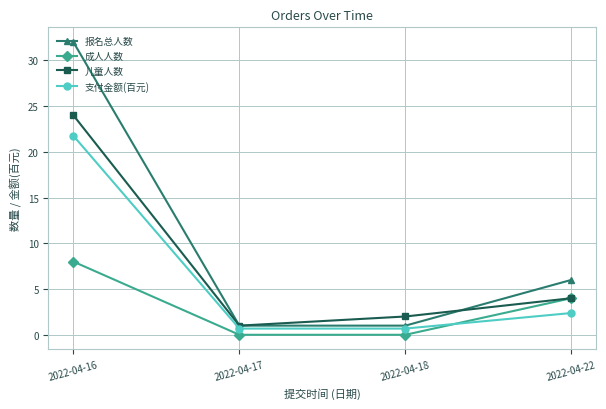

The 成人人数 series shows 4.0 at 2022-04-22. True or false?

True